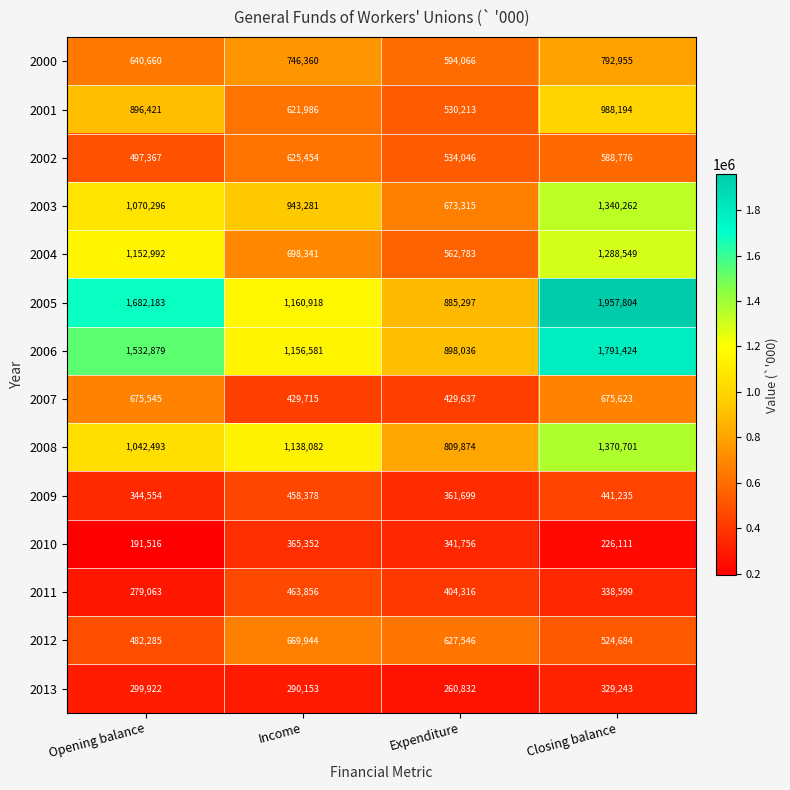

At which category is the sum across all series the highest?

Closing balance